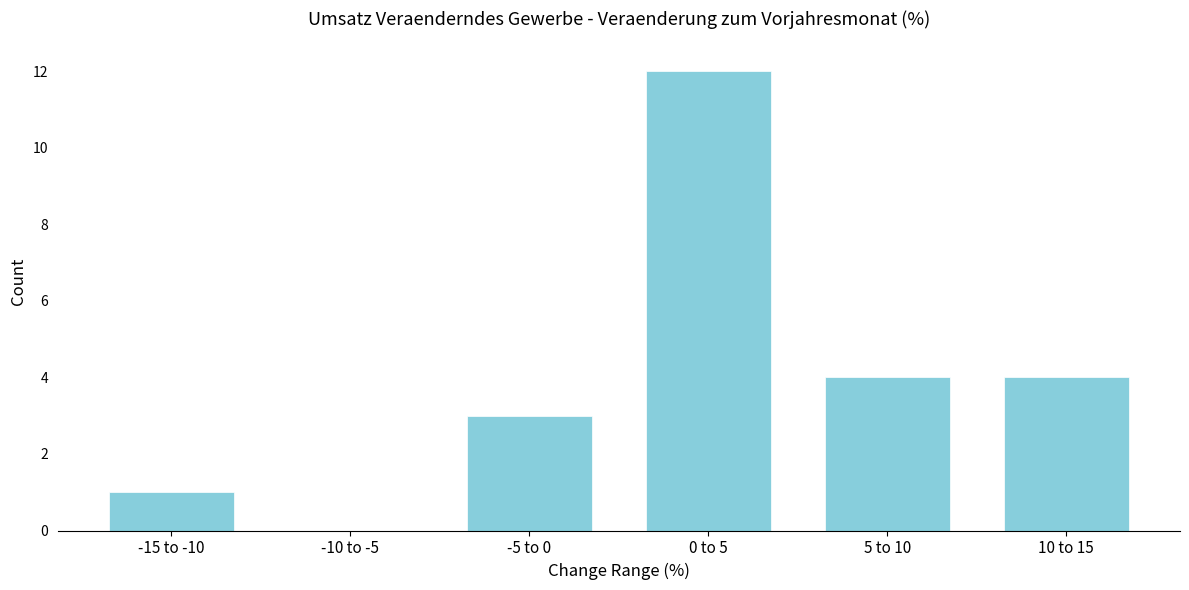

Reading left to right, what are all the values shown in this chart?

-15 to -10=1	-10 to -5=0	-5 to 0=3	0 to 5=12	5 to 10=4	10 to 15=4